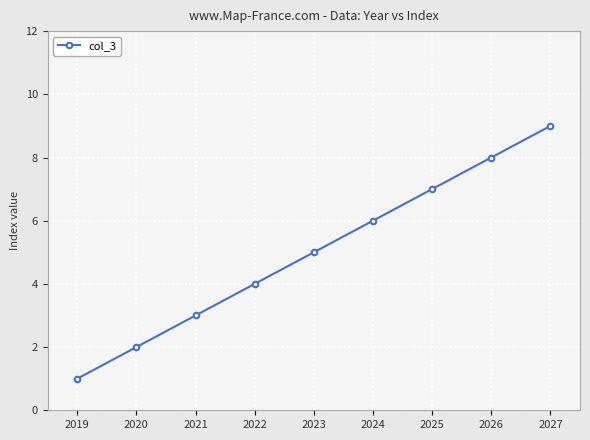

What is the ratio of the value at 2020 to the value at 2024?

0.3